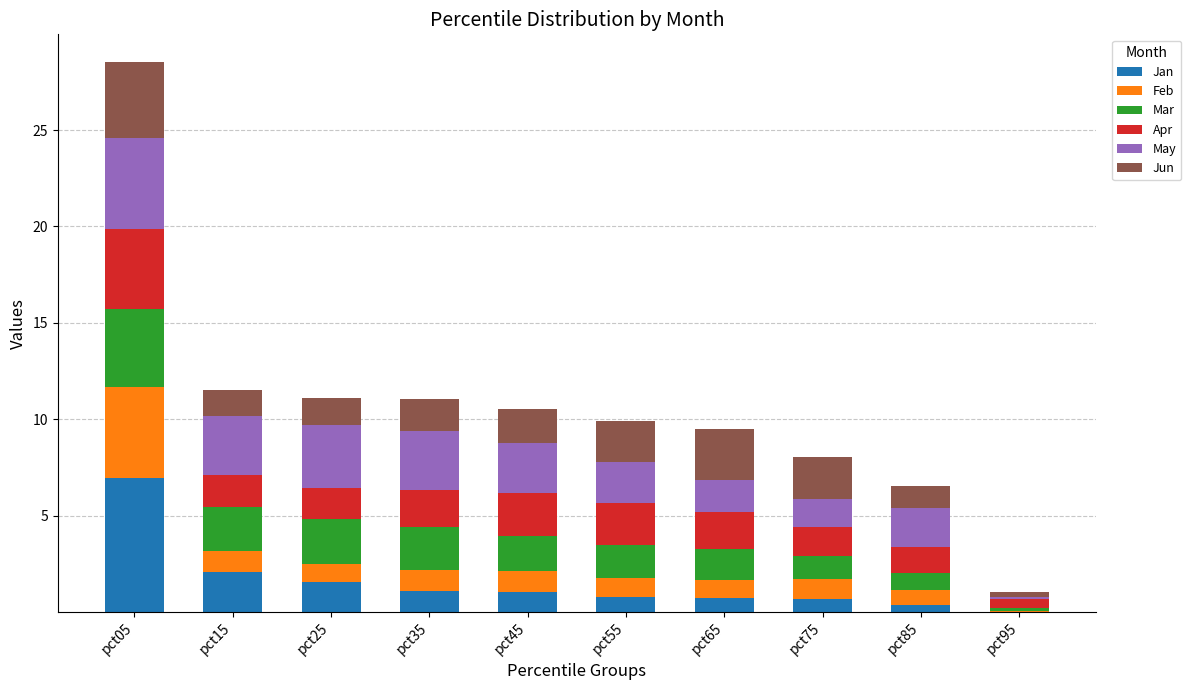

At which category is the sum across all series the highest?

pct05